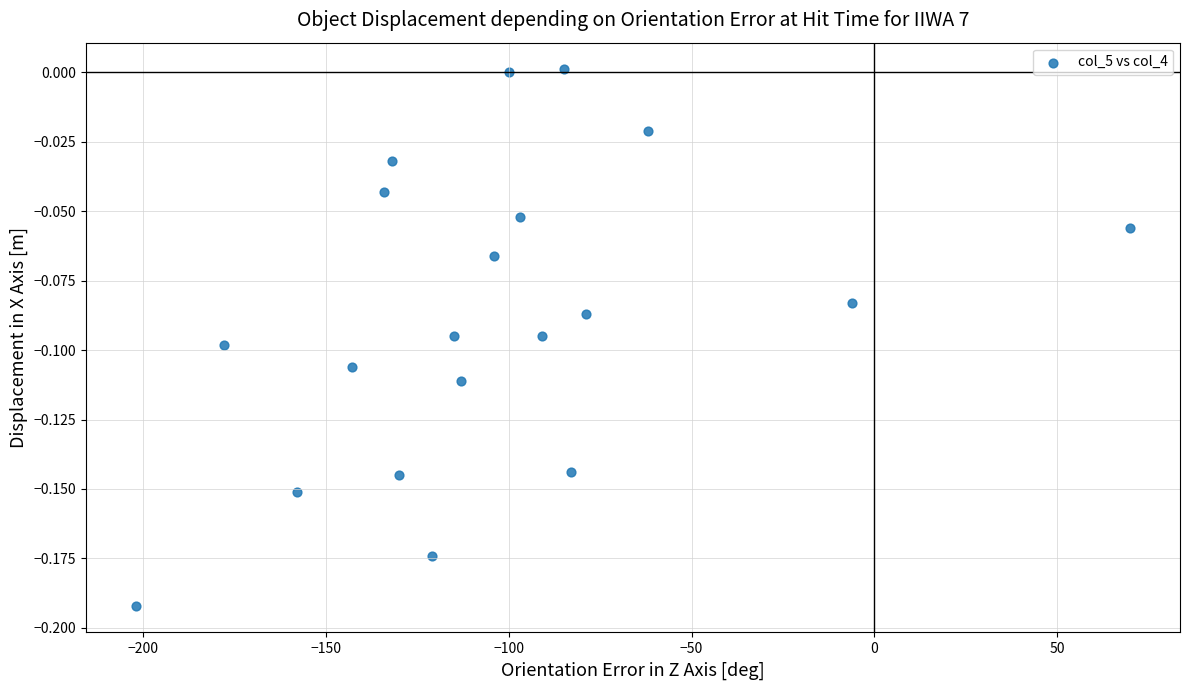

What is the range of X values (max minus min)?

272.0